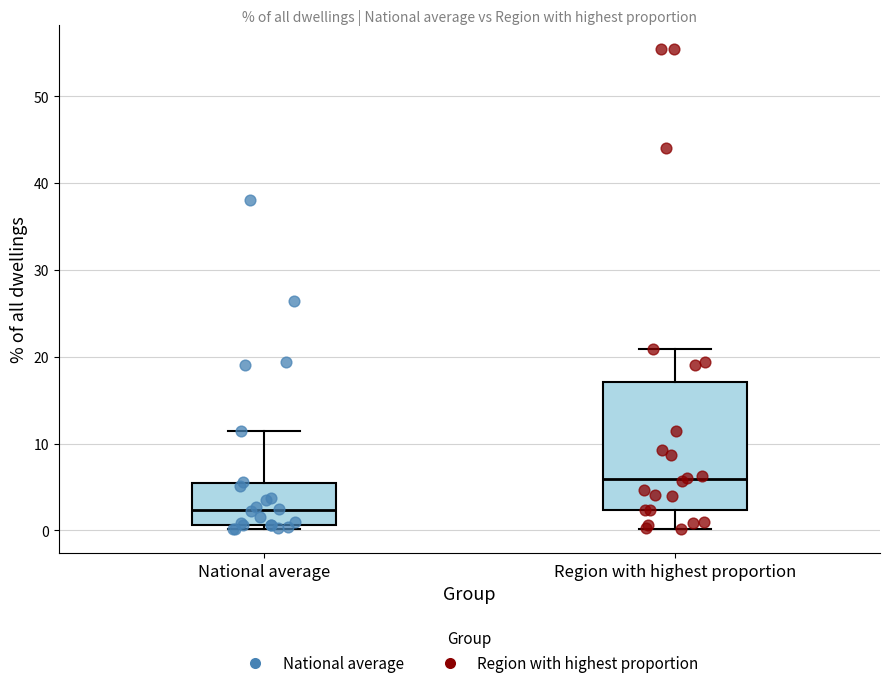

Reading left to right, transcribe this box plot: for each box, give where its median line is, the range the box spans, and where its two whiskers end, as read against the y-axis. The values are not printed on the chart, so give them approximately, as read against the axis.

National average: median 2, box 1 to 5, whiskers 0 to 11
Region with highest proportion: median 6, box 2 to 17, whiskers 0 to 21